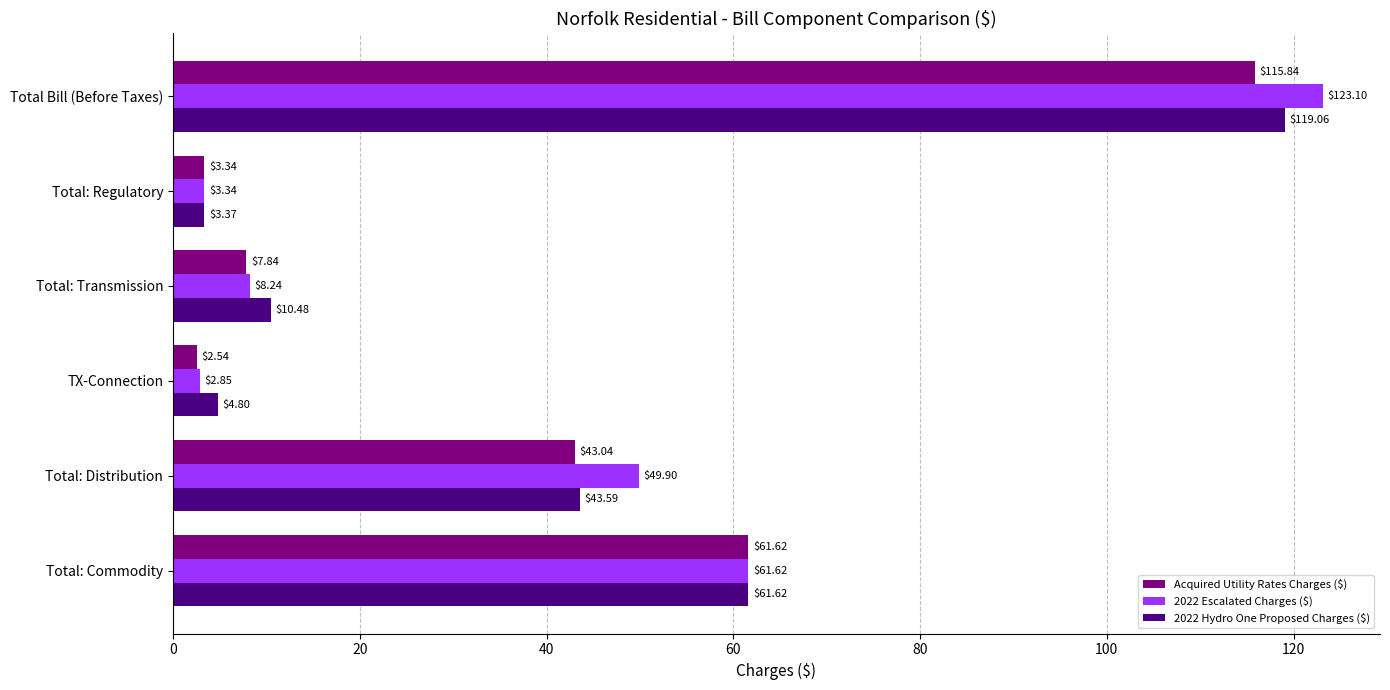

At which category is the sum across all series the highest?

Total Bill (Before Taxes)